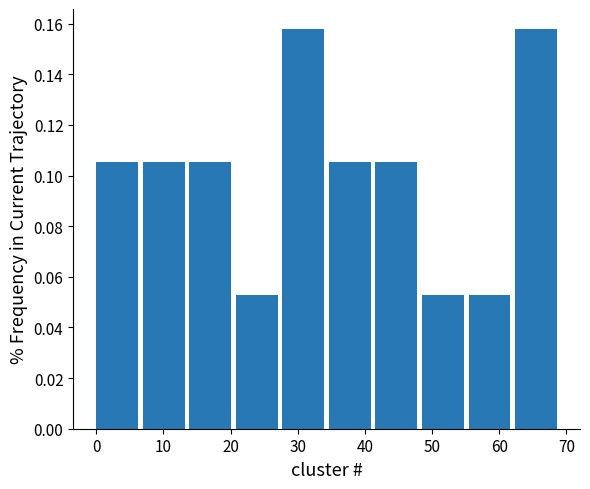

How tall is the bar that spans 35 to 42 on the x-axis? Neither the bar edges nor the heights are printed on the chart, so give them approximately, as read against the axes.

0.106